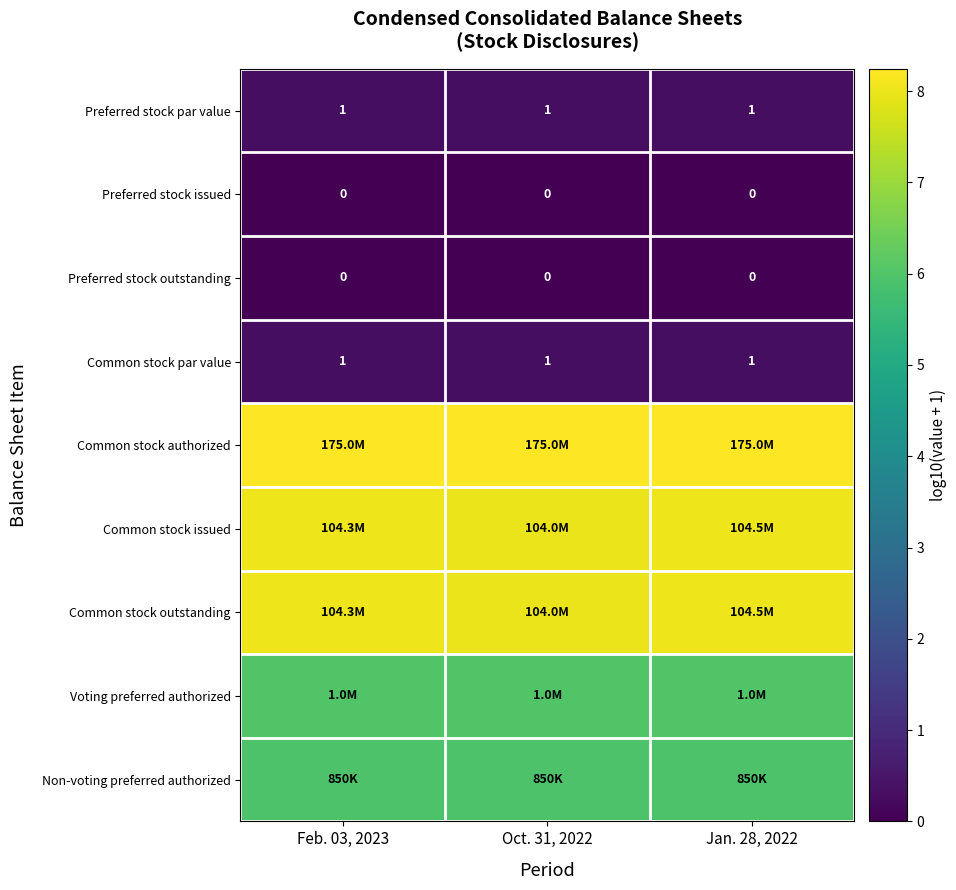

Rank the categories by Voting preferred authorized value from lowest to highest.

Feb. 03, 2023, Oct. 31, 2022, Jan. 28, 2022